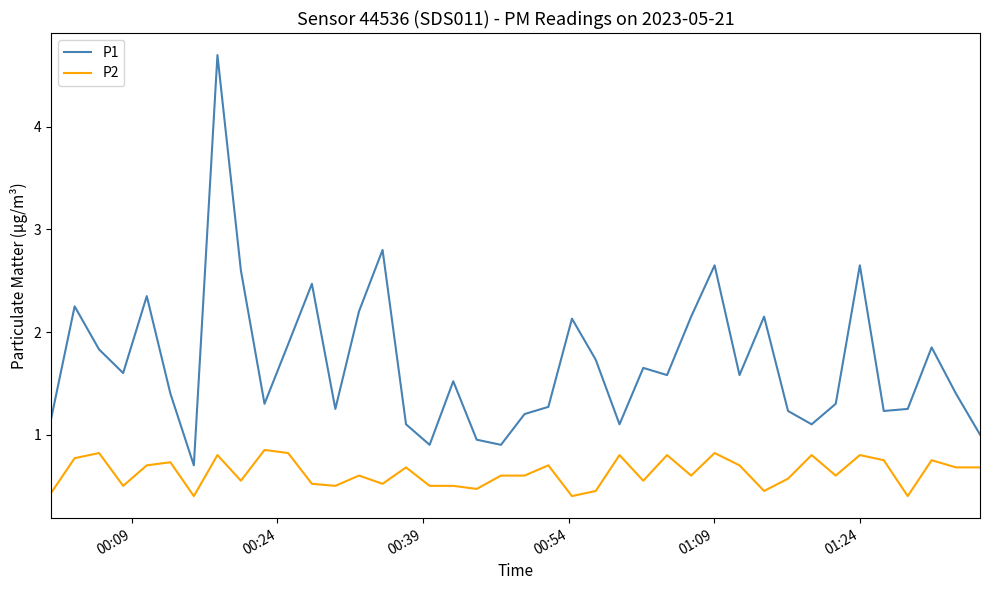

True or false: P2 and P1 cross at least once.

False